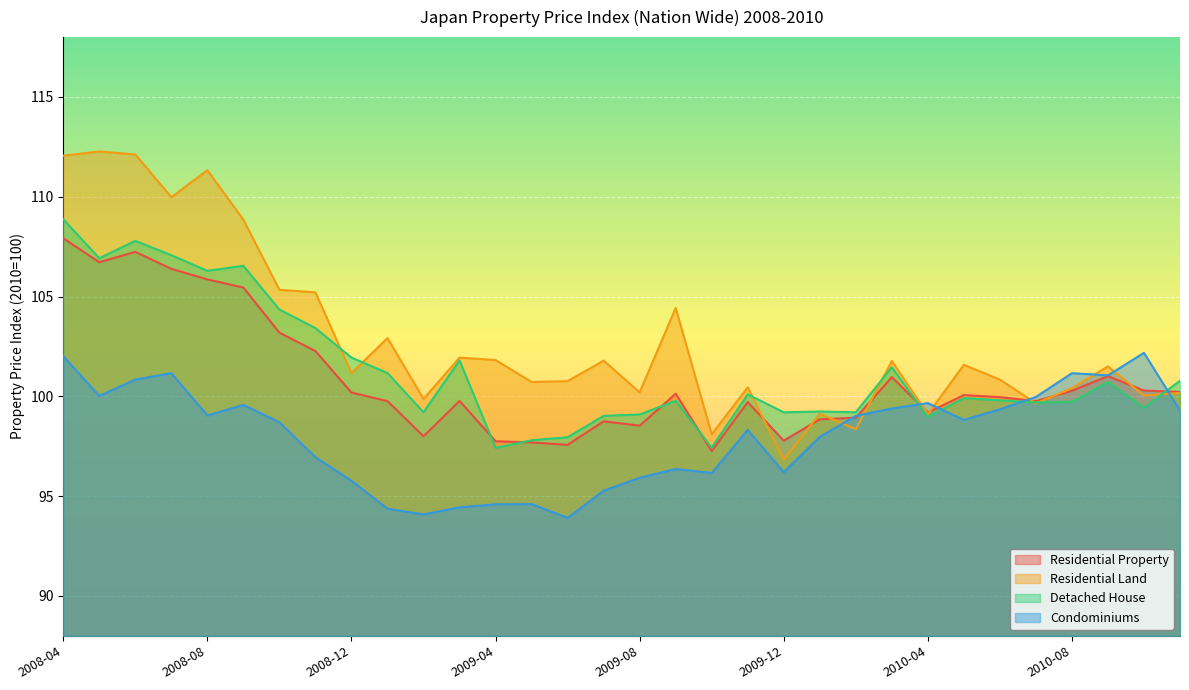

How many data points in Detached House are above 99?

27